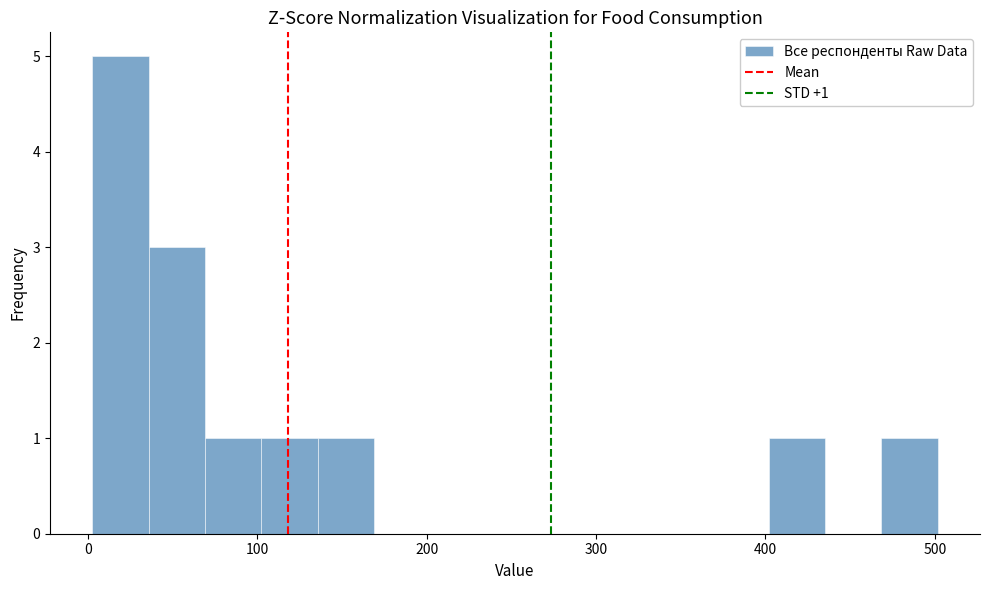

Read against the x-axis, roughly where is the centre of the tallest bar?

20